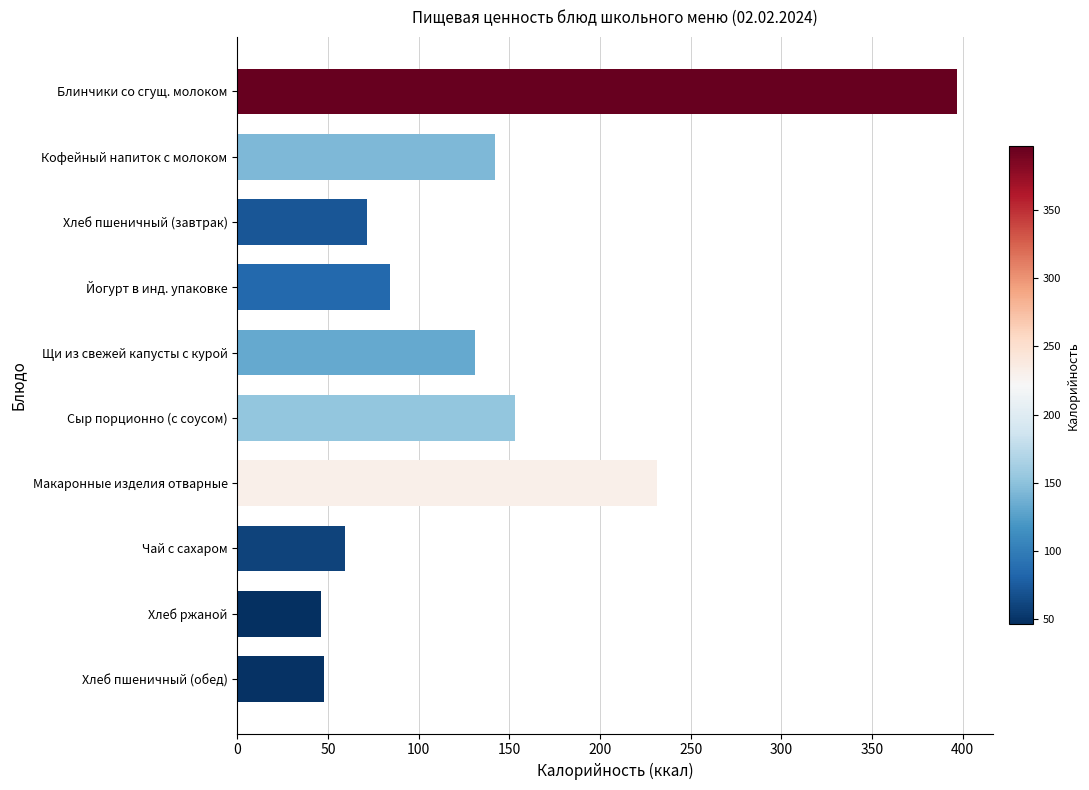

What is the label of the 5th bar from the top?

Щи из свежей капусты с курой